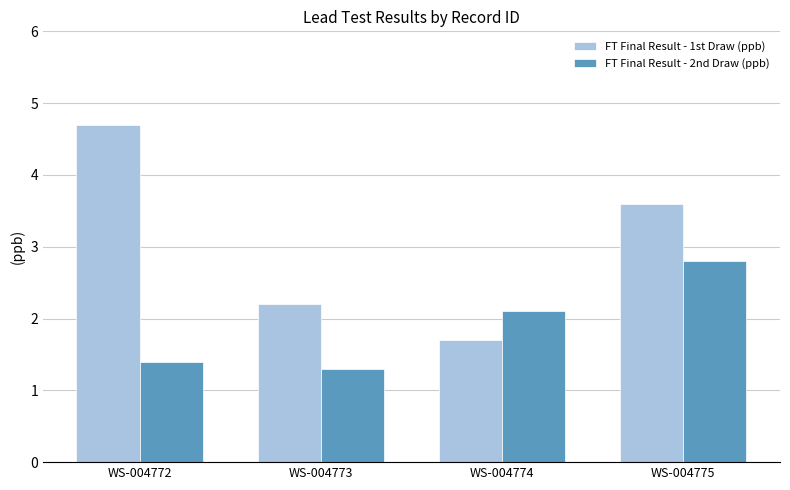

At which category does the chart reach its peak across all series?

WS-004772